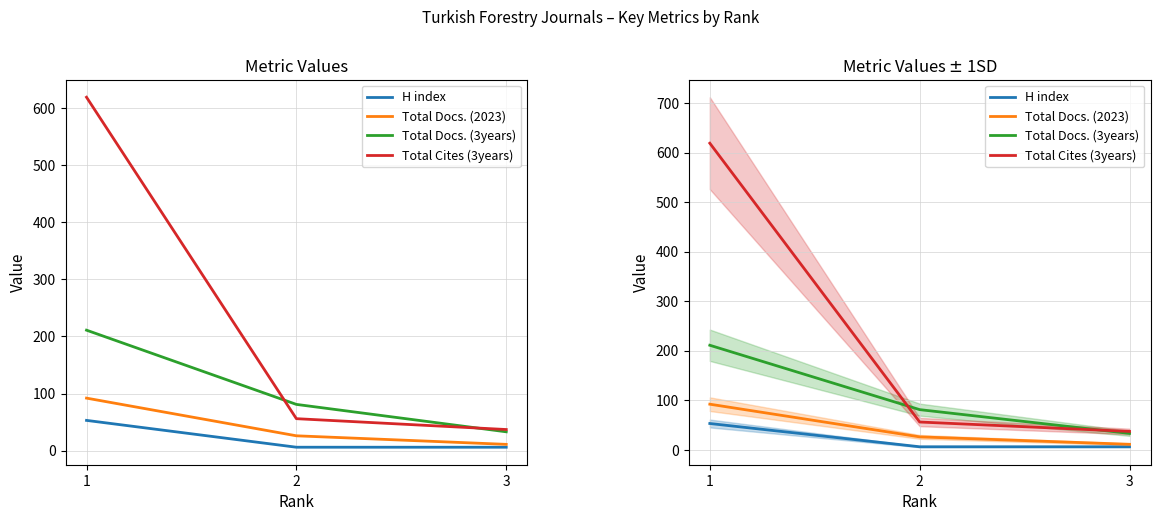

At which label is Total Docs. (3years) closest to 122?

2